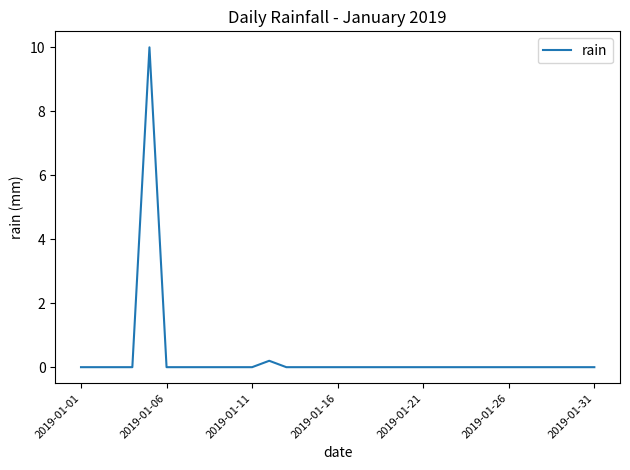

What is the difference between the maximum and minimum values?

10.0